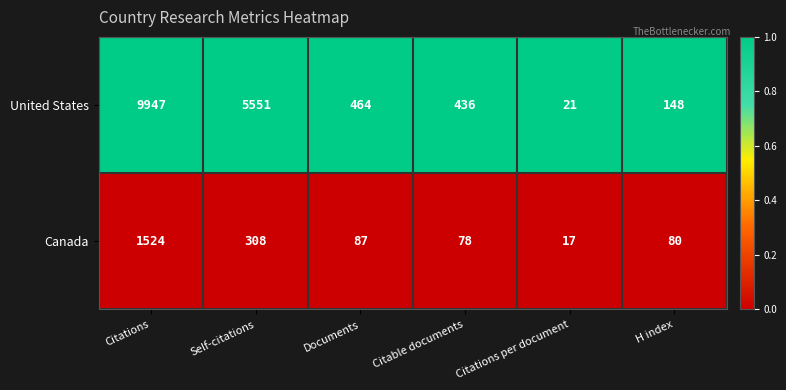

Is the value of United States at Citable documents greater than the value of Canada at Citations per document?

Yes